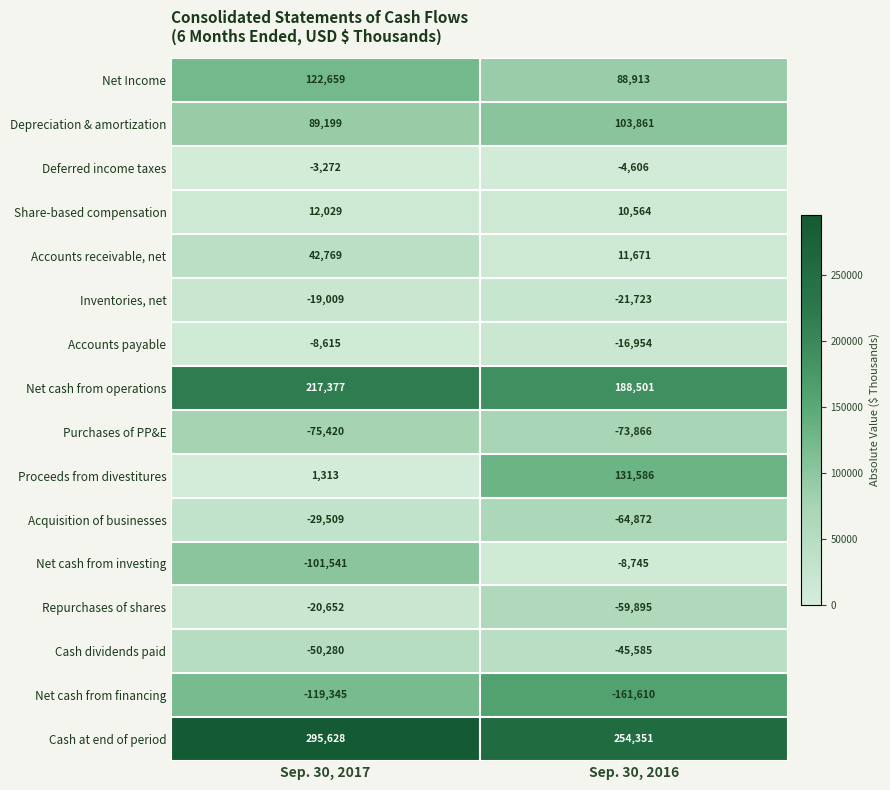

Which series has the widest spread of values?

Proceeds from divestitures